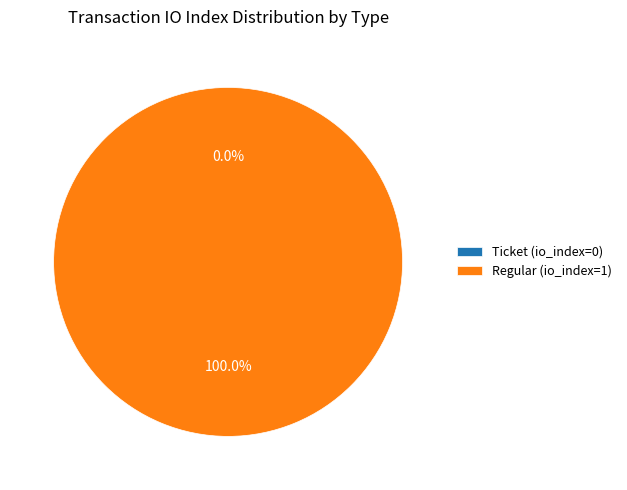

How many slices are in this pie chart?

2